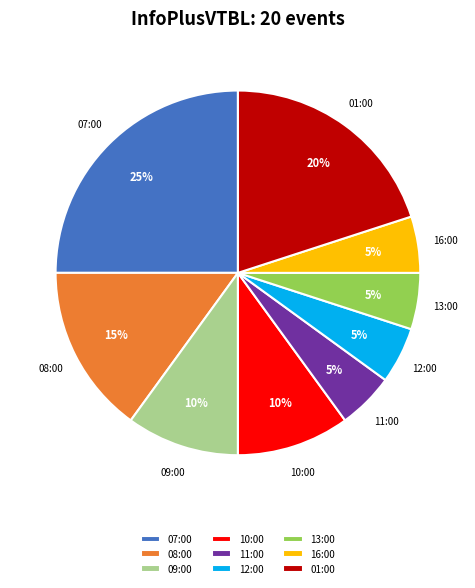

What is the largest slice in the pie chart?

07:00